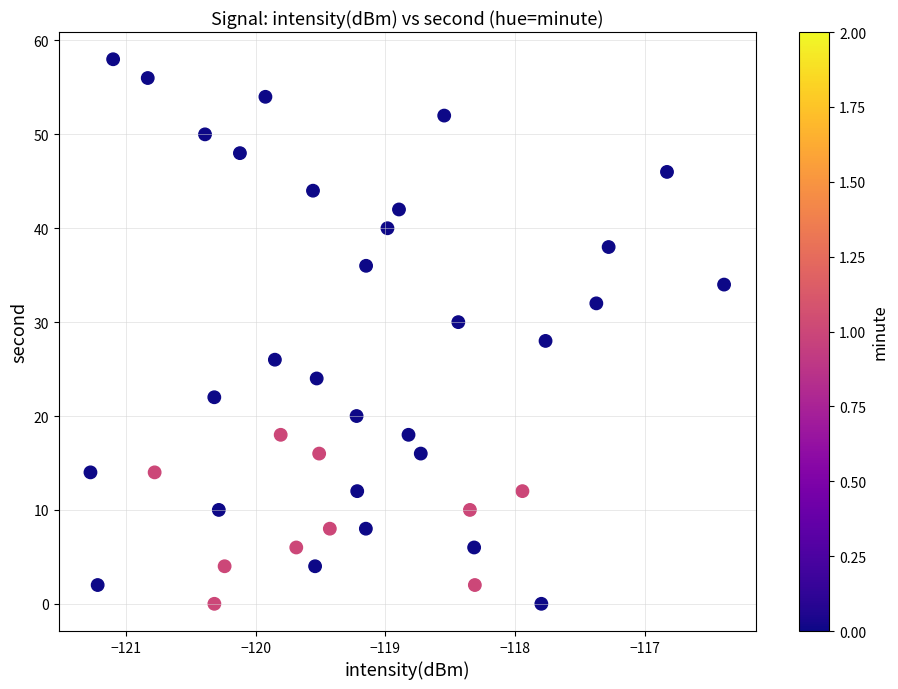

What is the range of Y values (max minus min)?

58